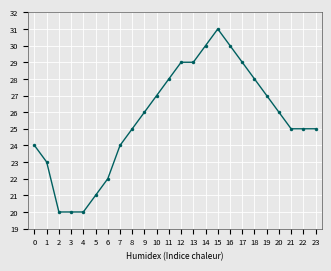

The chart shows a value of 20 at 4. True or false?

True